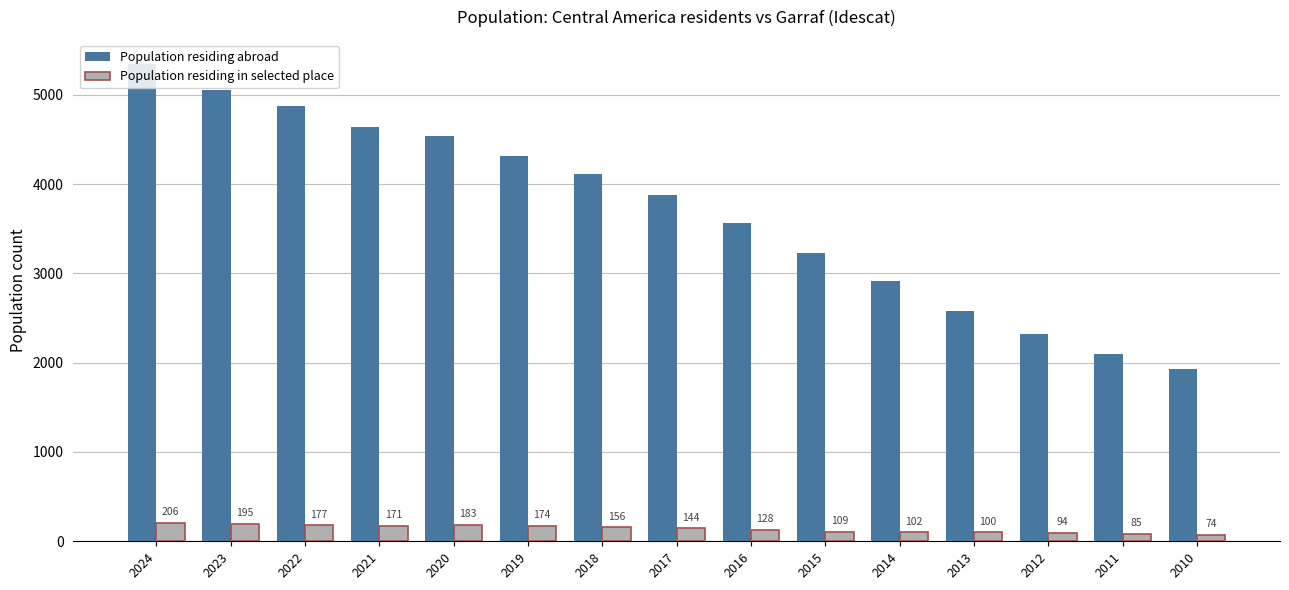

Where is Population residing in selected place nearest to the value 140?

2017